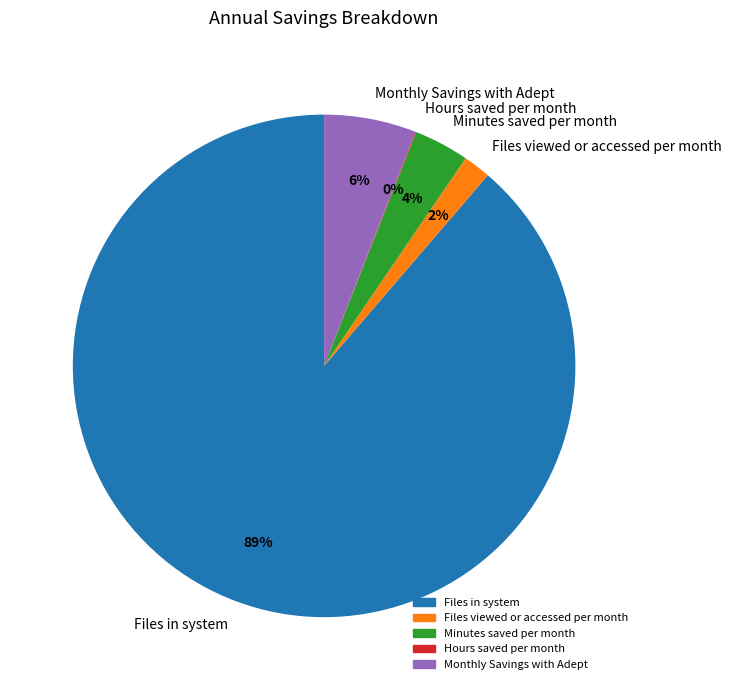

Which category accounts for the majority?

Files in system